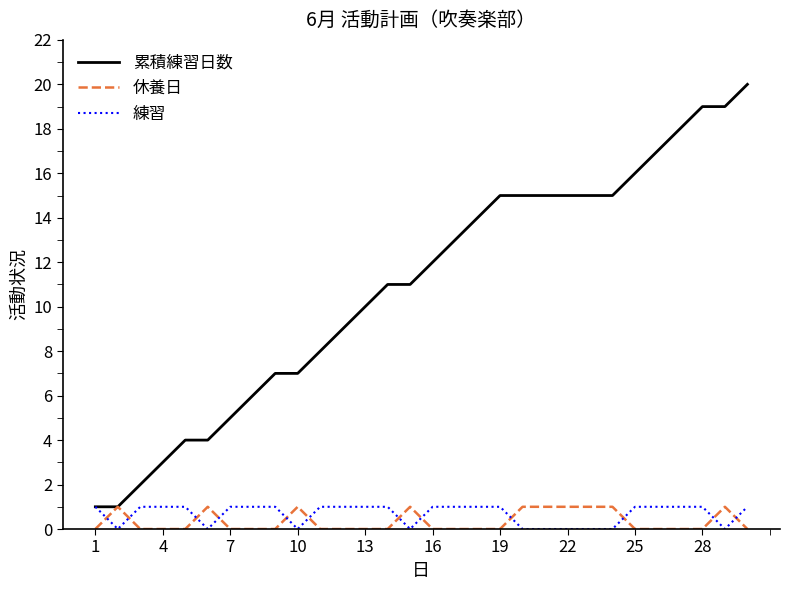

What is the maximum value shown in the chart?

20